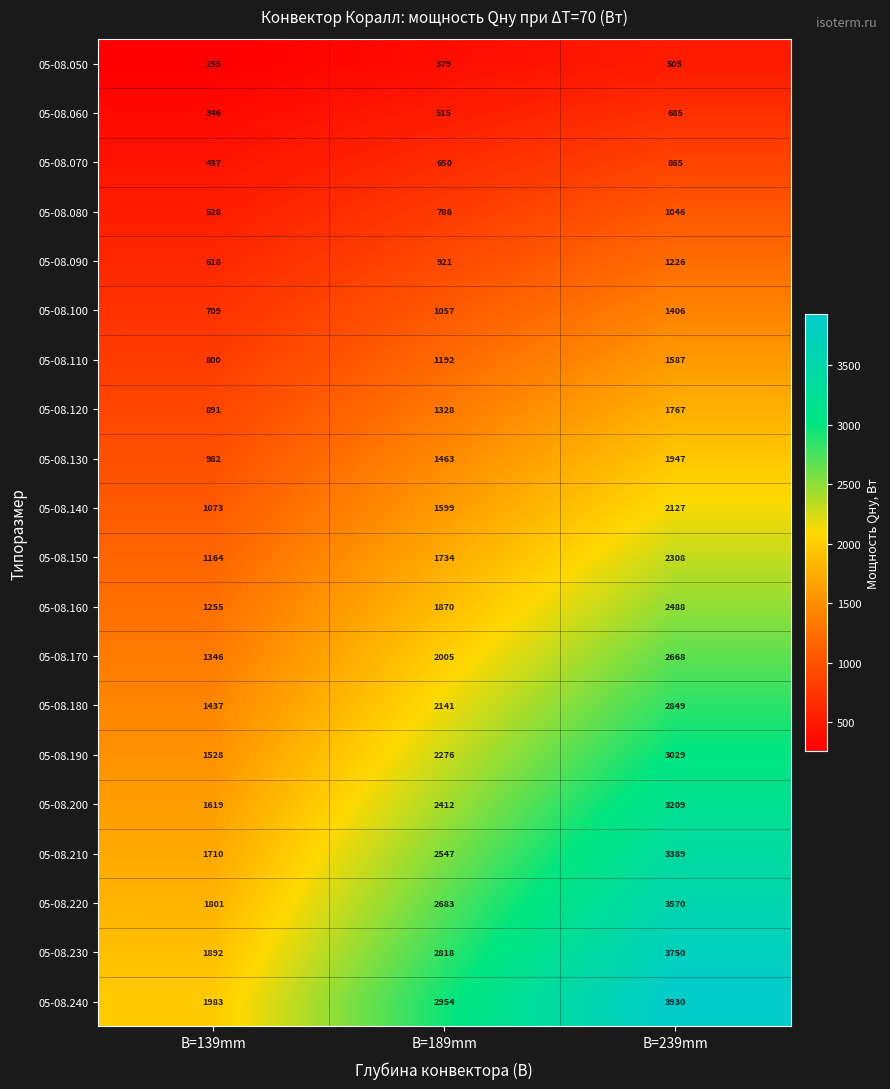

What is the difference between the 05-08.240 values at B=189mm and B=139mm?

971